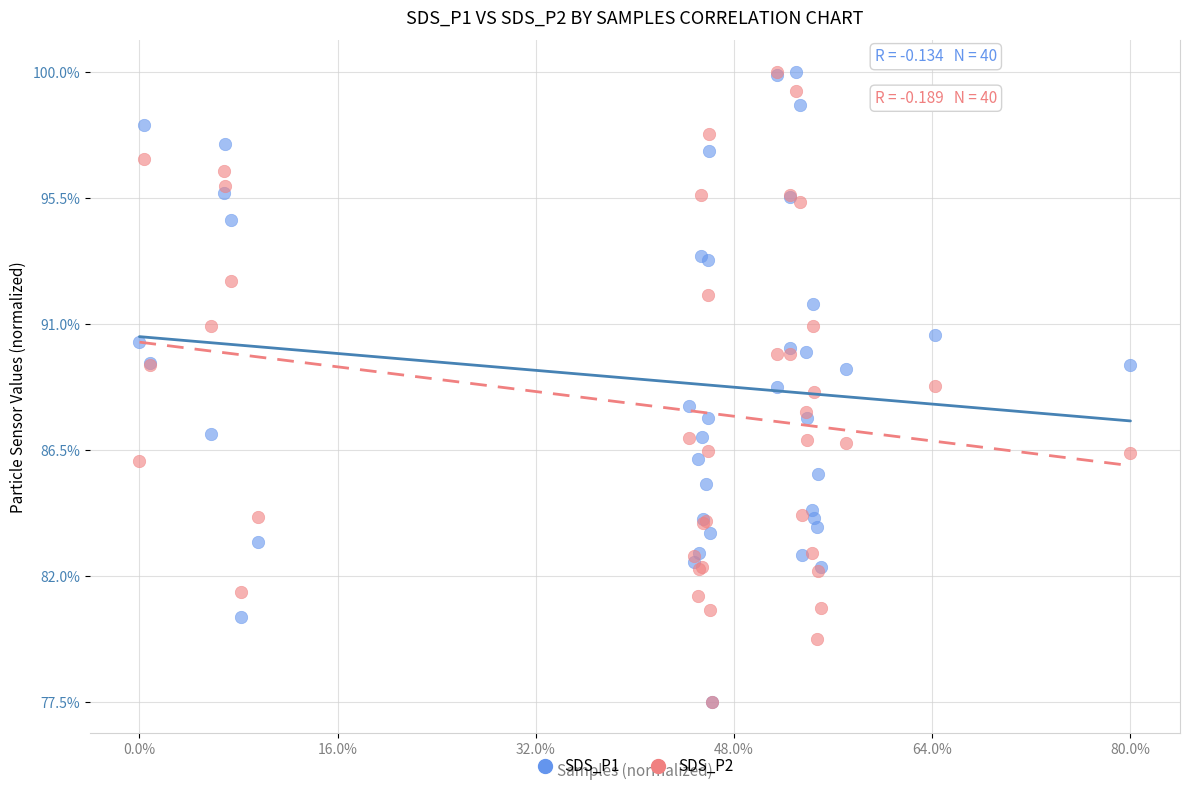

What are all the series names shown in the legend?

SDS_P1, SDS_P2